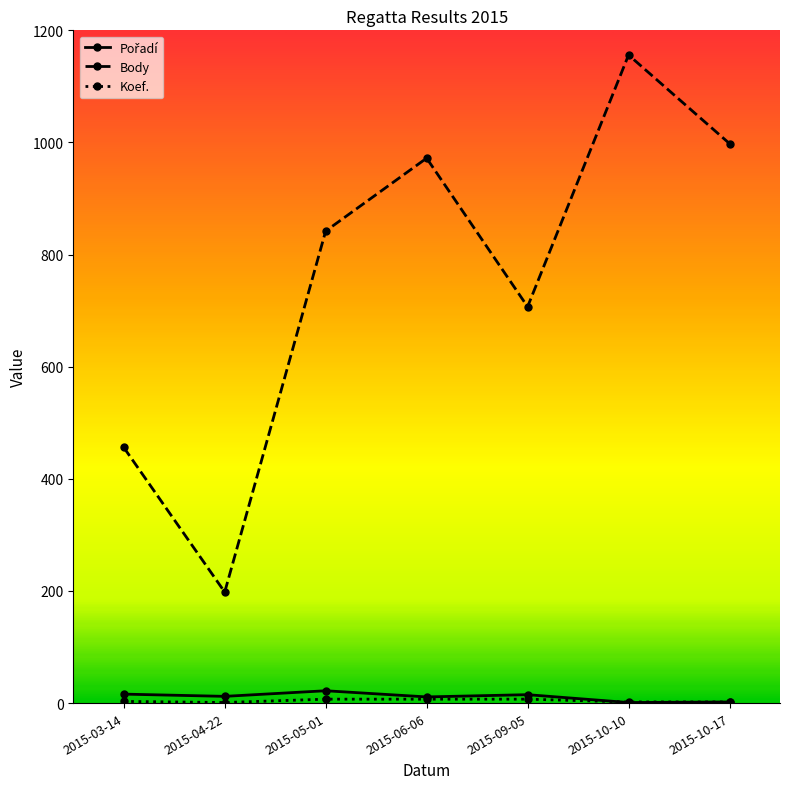

What is the greatest value displayed?

1156